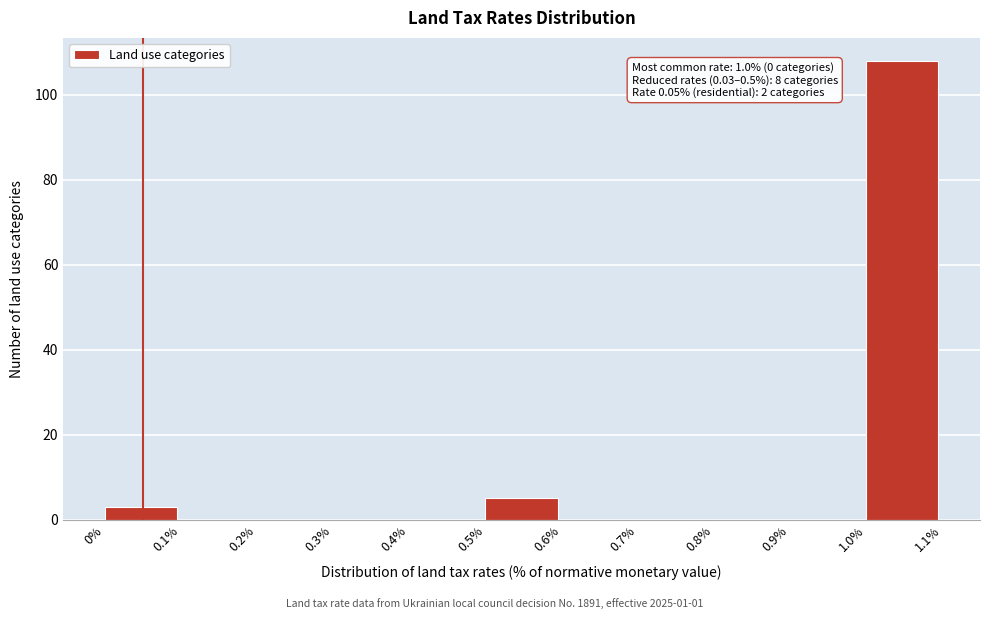

Which range on the x-axis has the tallest bar?

1.0% to 1.1%